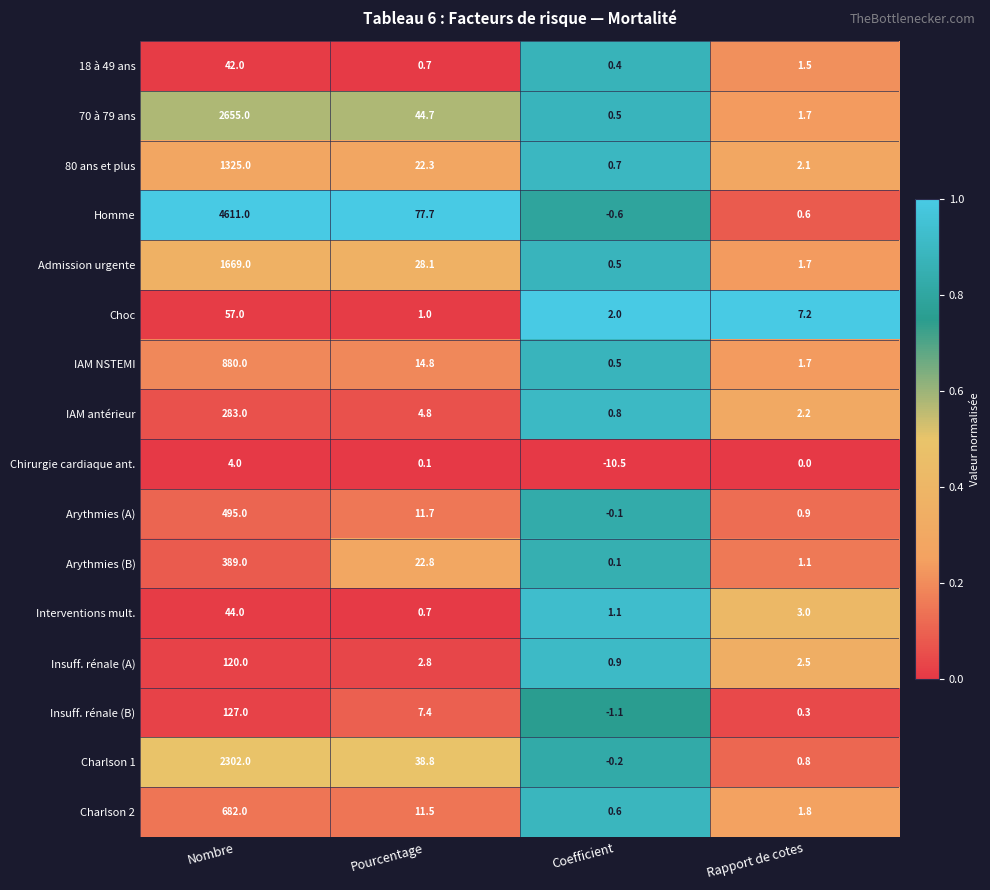

The Arythmies (B) series shows 0.4 at Rapport de cotes. True or false?

False